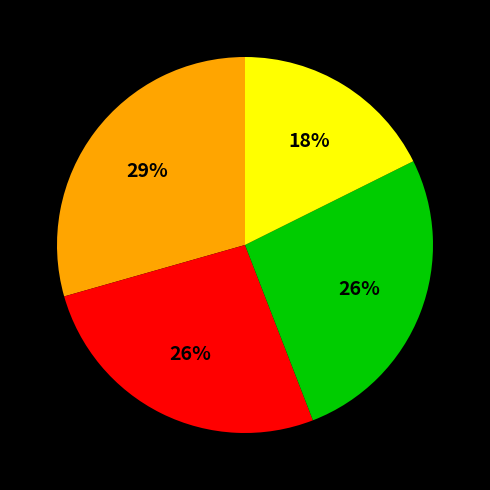

Is there any slice that represents more than half of the pie?

No